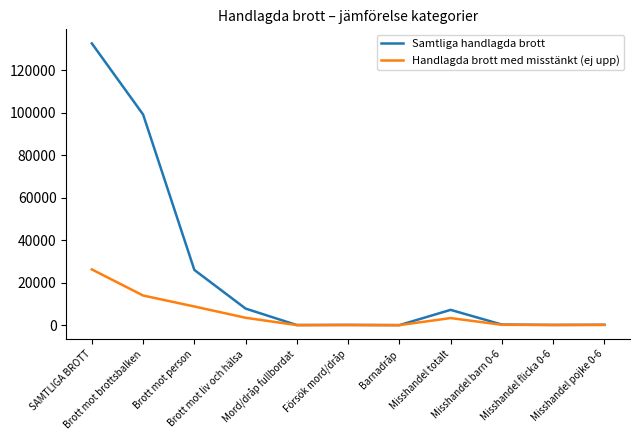

Which series has the largest total across all categories?

Samtliga handlagda brott